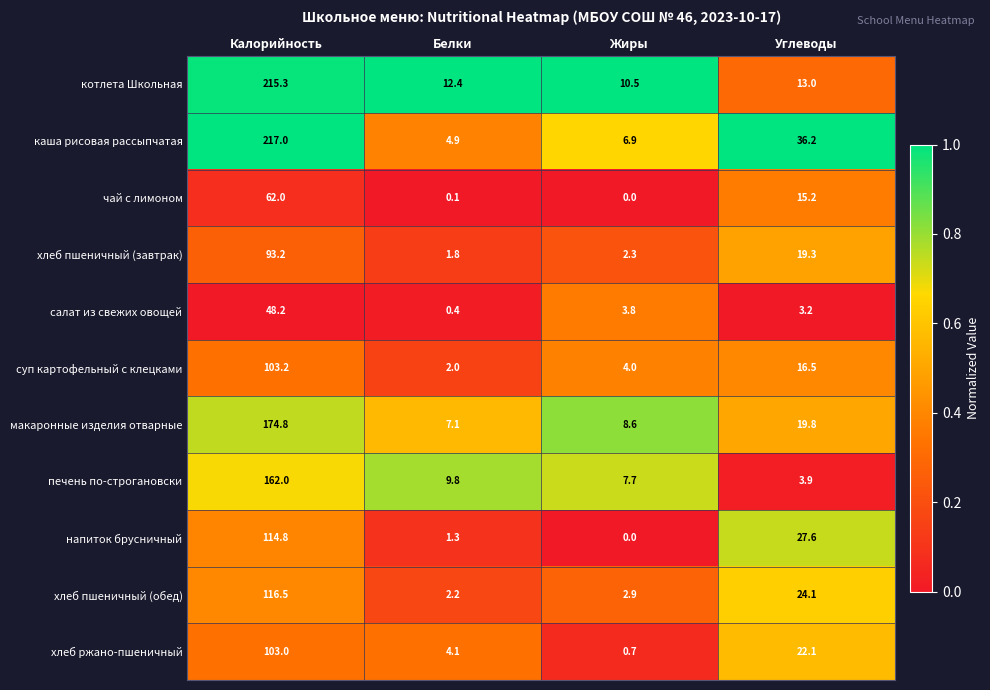

Is it true that хлеб ржано-пшеничный equals 5.7 at Белки?

False